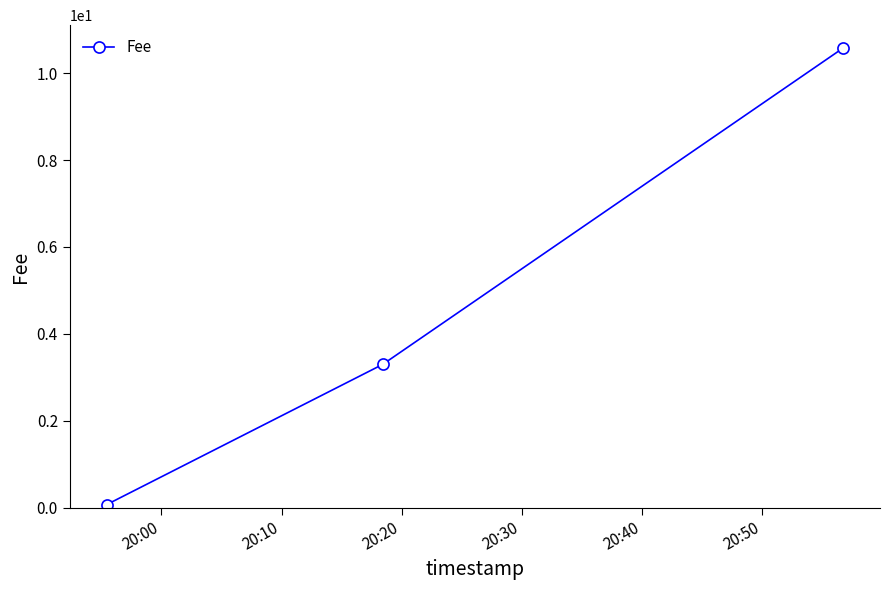

What is the average value?

4.7